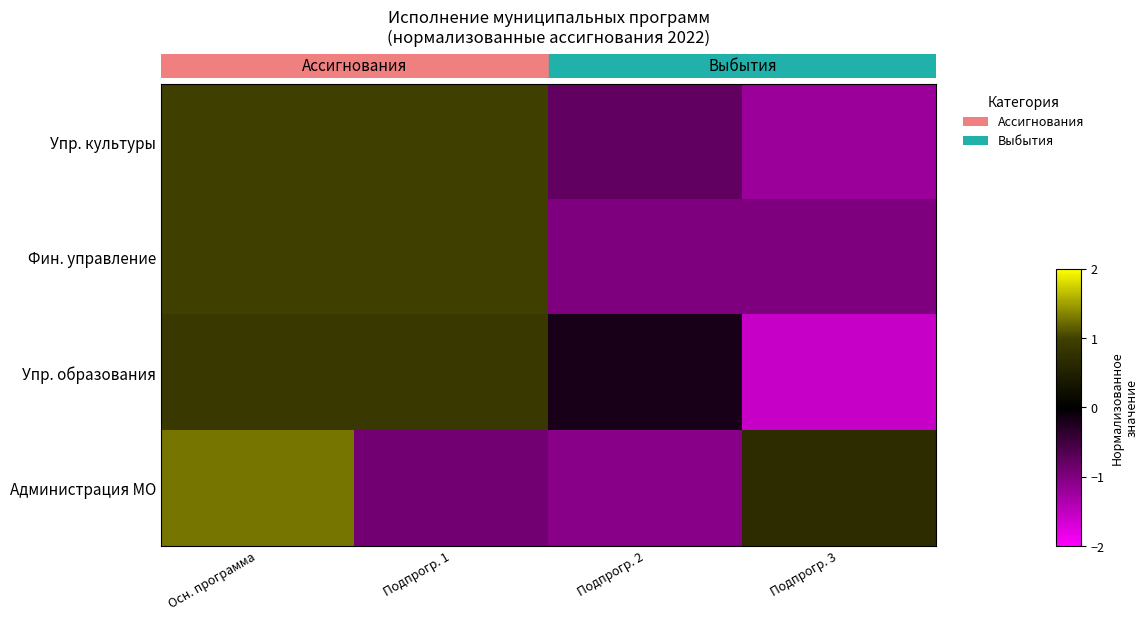

What is the sum of the Упр. образования values at Подпрогр. 3 and Подпрогр. 1?

-0.7